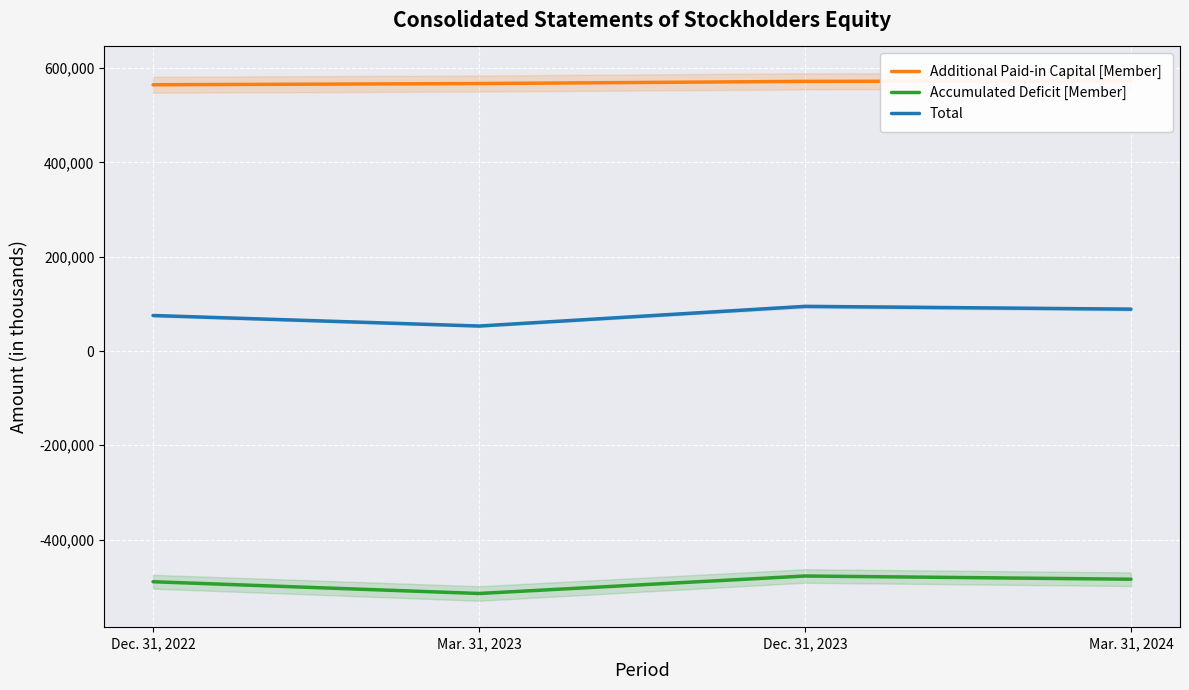

List the labels in order of Total value, largest first.

Dec. 31, 2023, Mar. 31, 2024, Dec. 31, 2022, Mar. 31, 2023